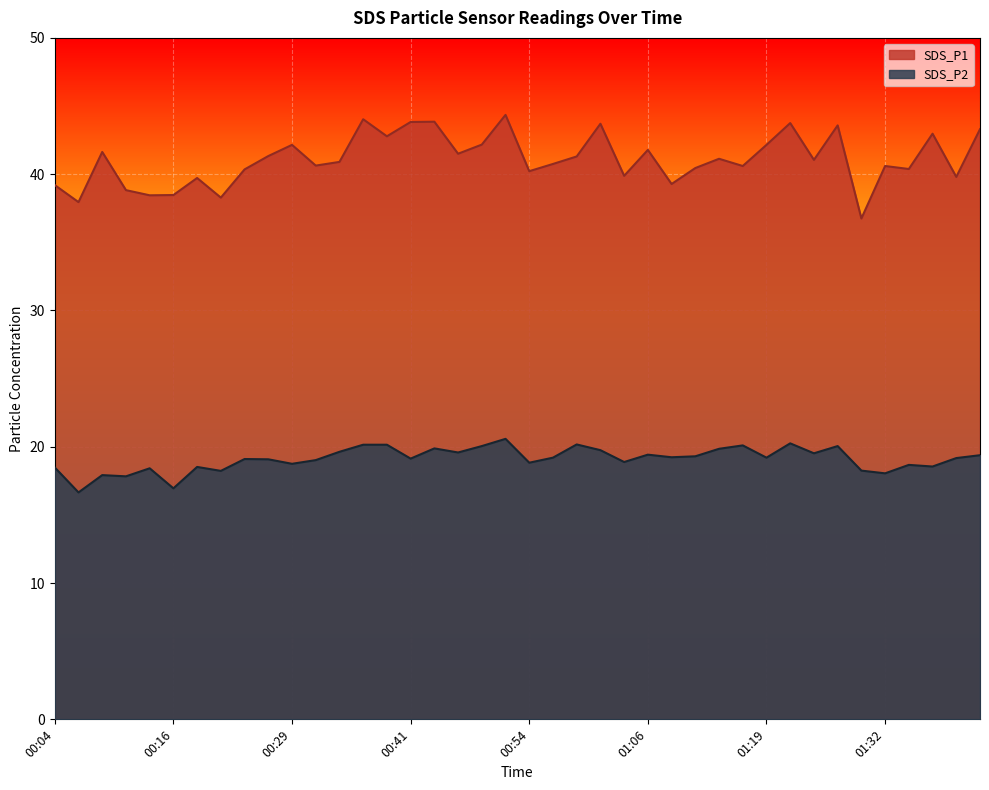

The SDS_P1 series shows 13.8 at 00:09. True or false?

False